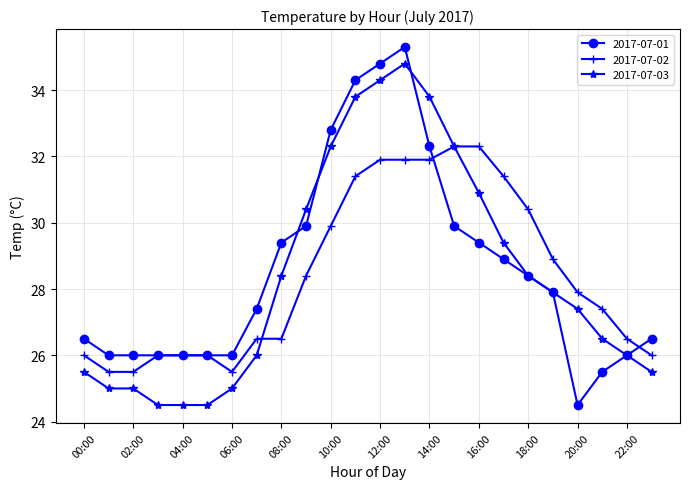

What is the value of the 2017-07-03 point at the 14th from the left?

34.8